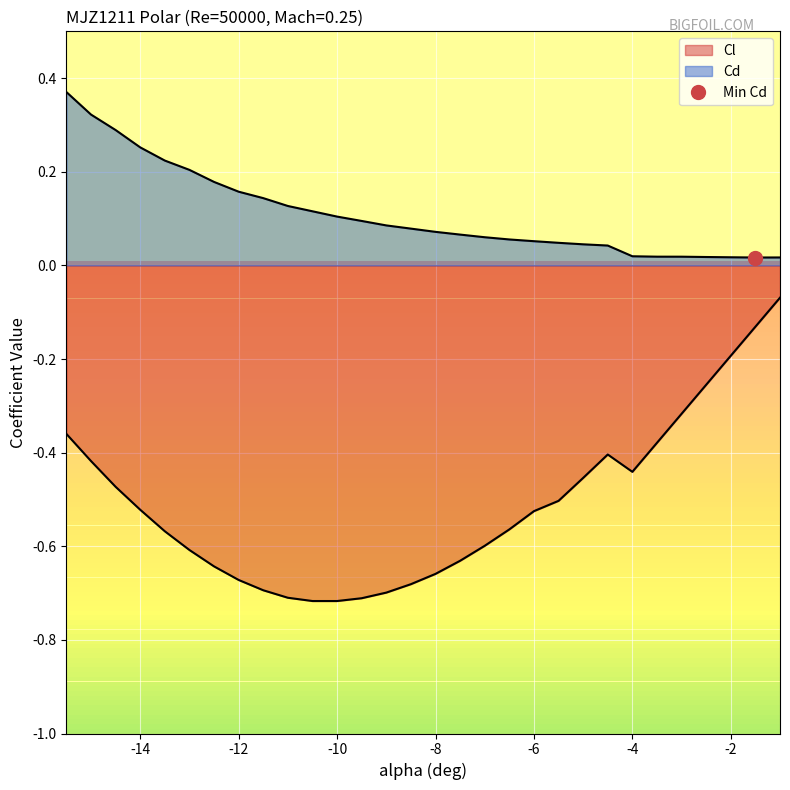

What position from the right is -14.0?

27